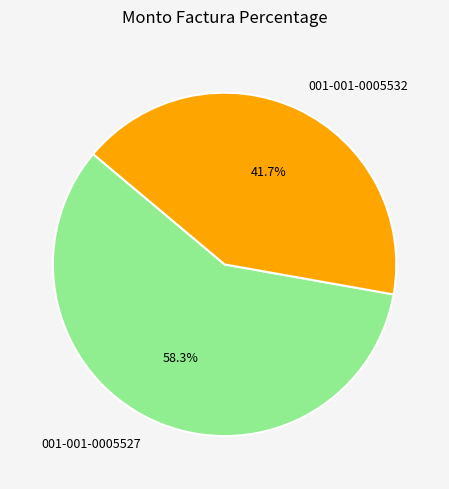

What is the ratio of the value at 001-001-0005527 to the value at 001-001-0005532?

1.4